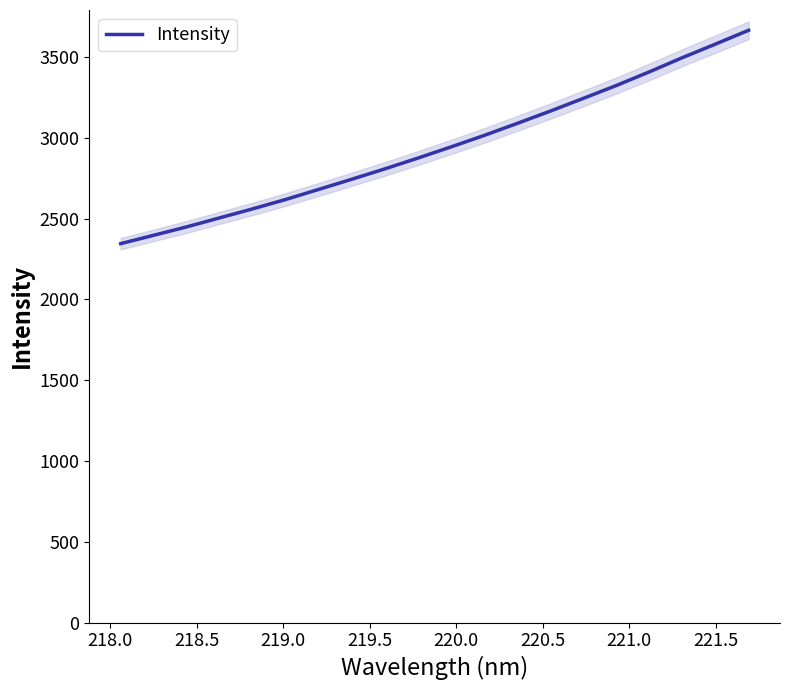

What is the minimum value for Intensity?

2345.2